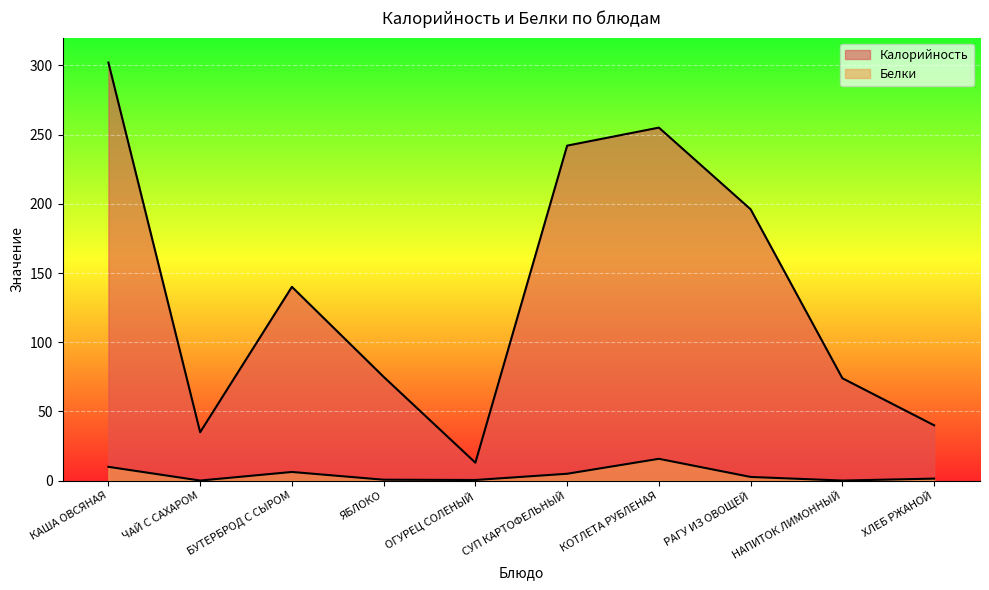

True or false: Белки and Калорийность cross at least once.

False